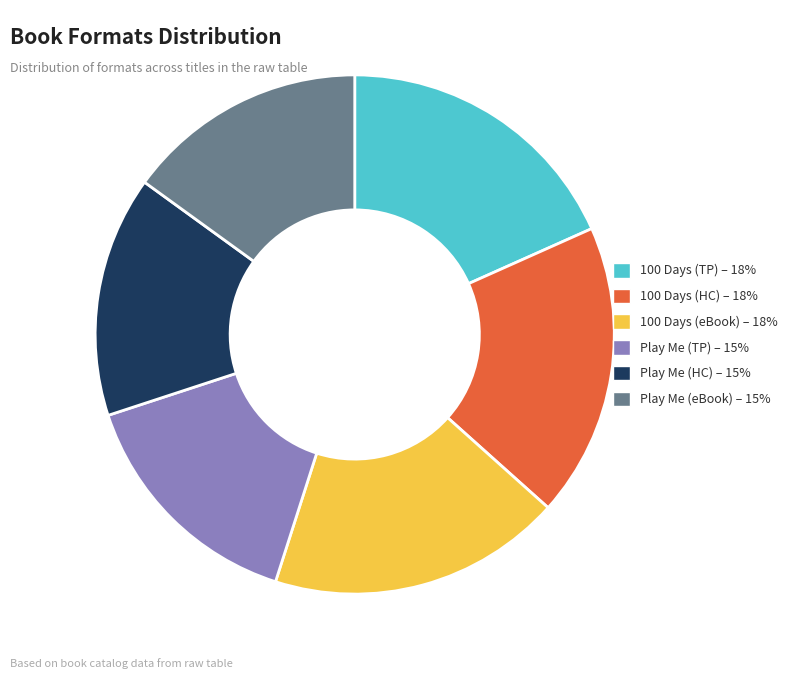

Does 100 Days (eBook) – 18% account for over 50% of the chart?

No